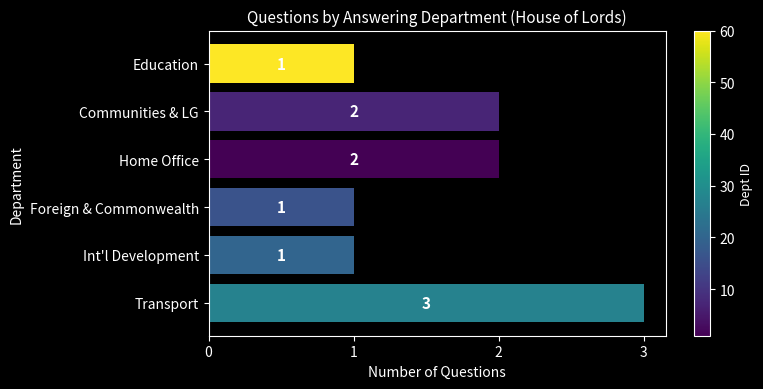

Reading bottom to top, transcribe all the data shown in this chart.

Transport=3	Int'l Development=1	Foreign & Commonwealth=1	Home Office=2	Communities & LG=2	Education=1